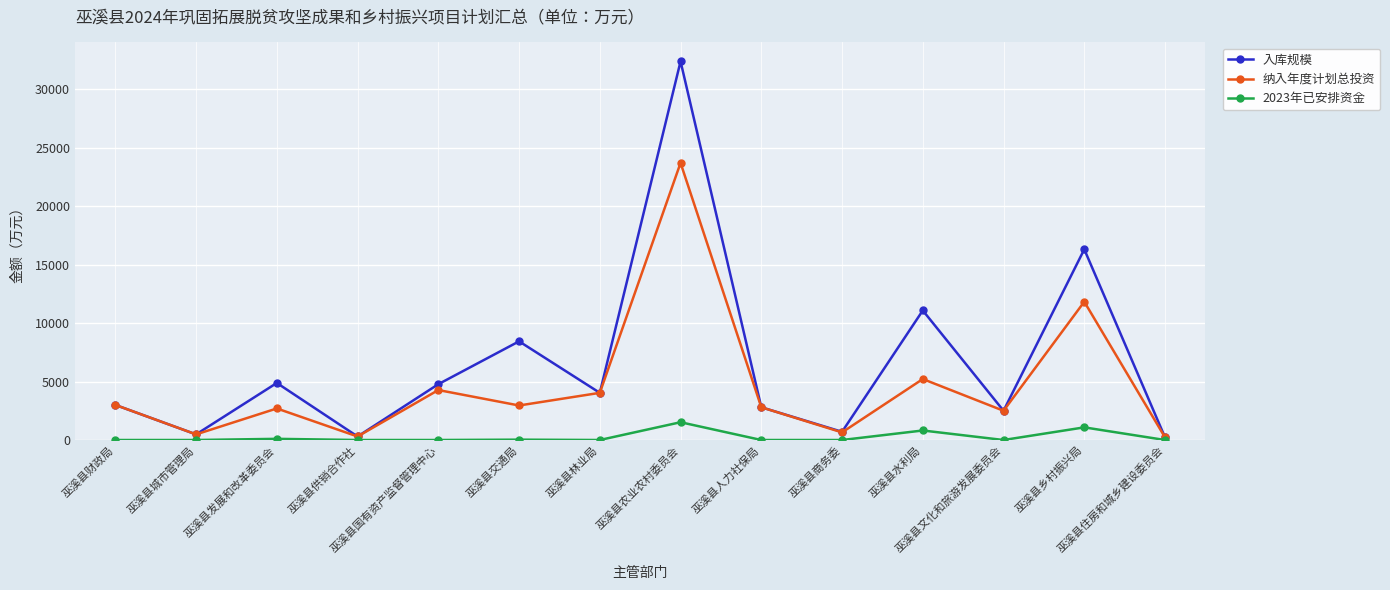

True or false: 入库规模 has more than 0 points higher than both neighbors.

True